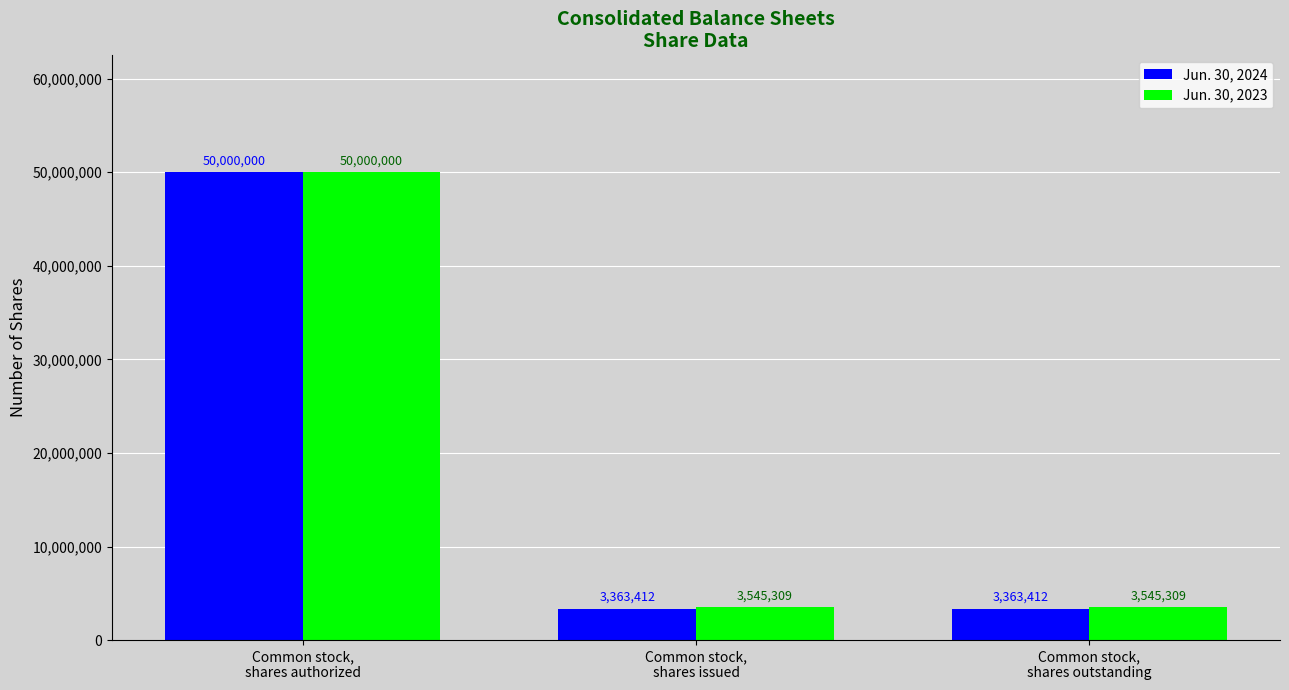

Reading left to right, what are all the values shown in this chart?

Jun. 30, 2024: 50000000	3363412	3363412
Jun. 30, 2023: 50000000	3545309	3545309